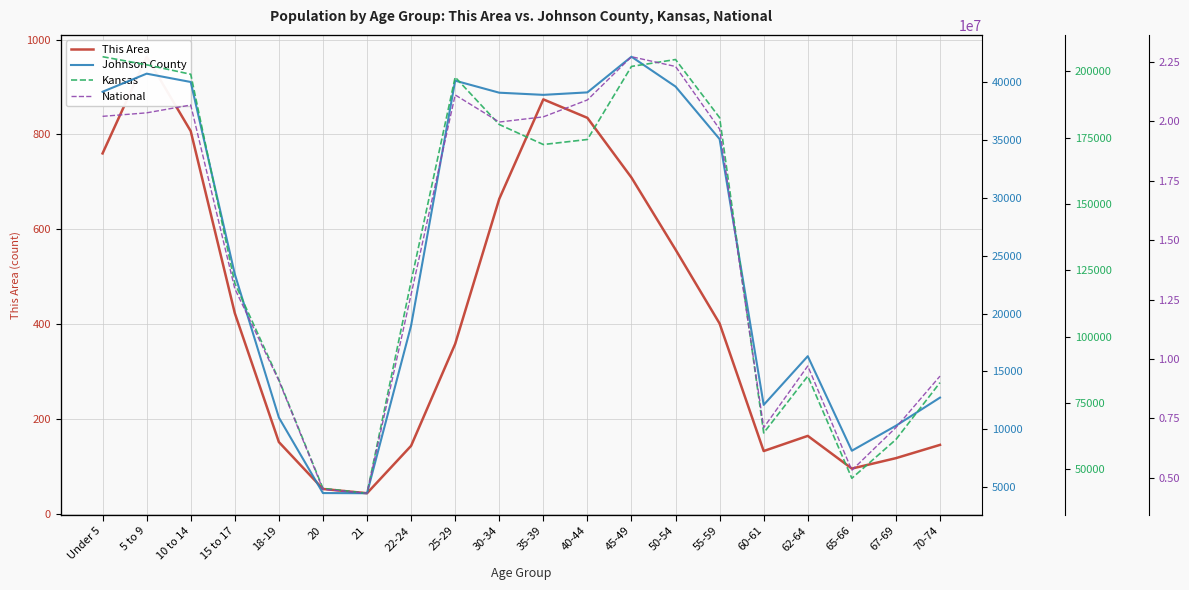

What position from the right is 40-44?

9